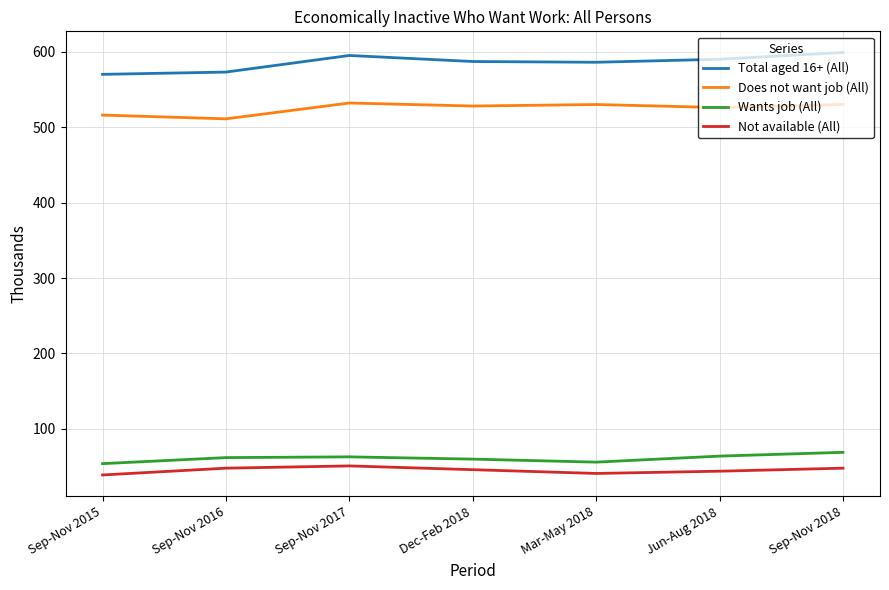

True or false: Total aged 16+ (All) and Does not want job (All) intersect in this chart.

False